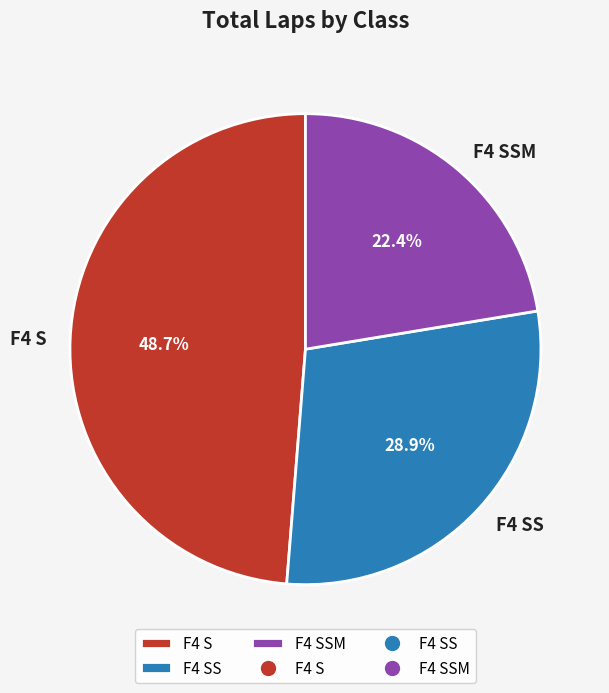

Is F4 SS the majority of the pie?

No